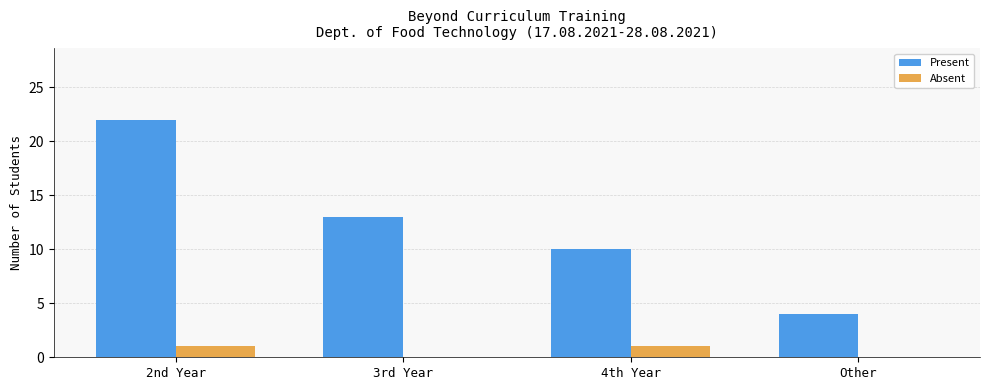

Count the number of categories in the chart.

4